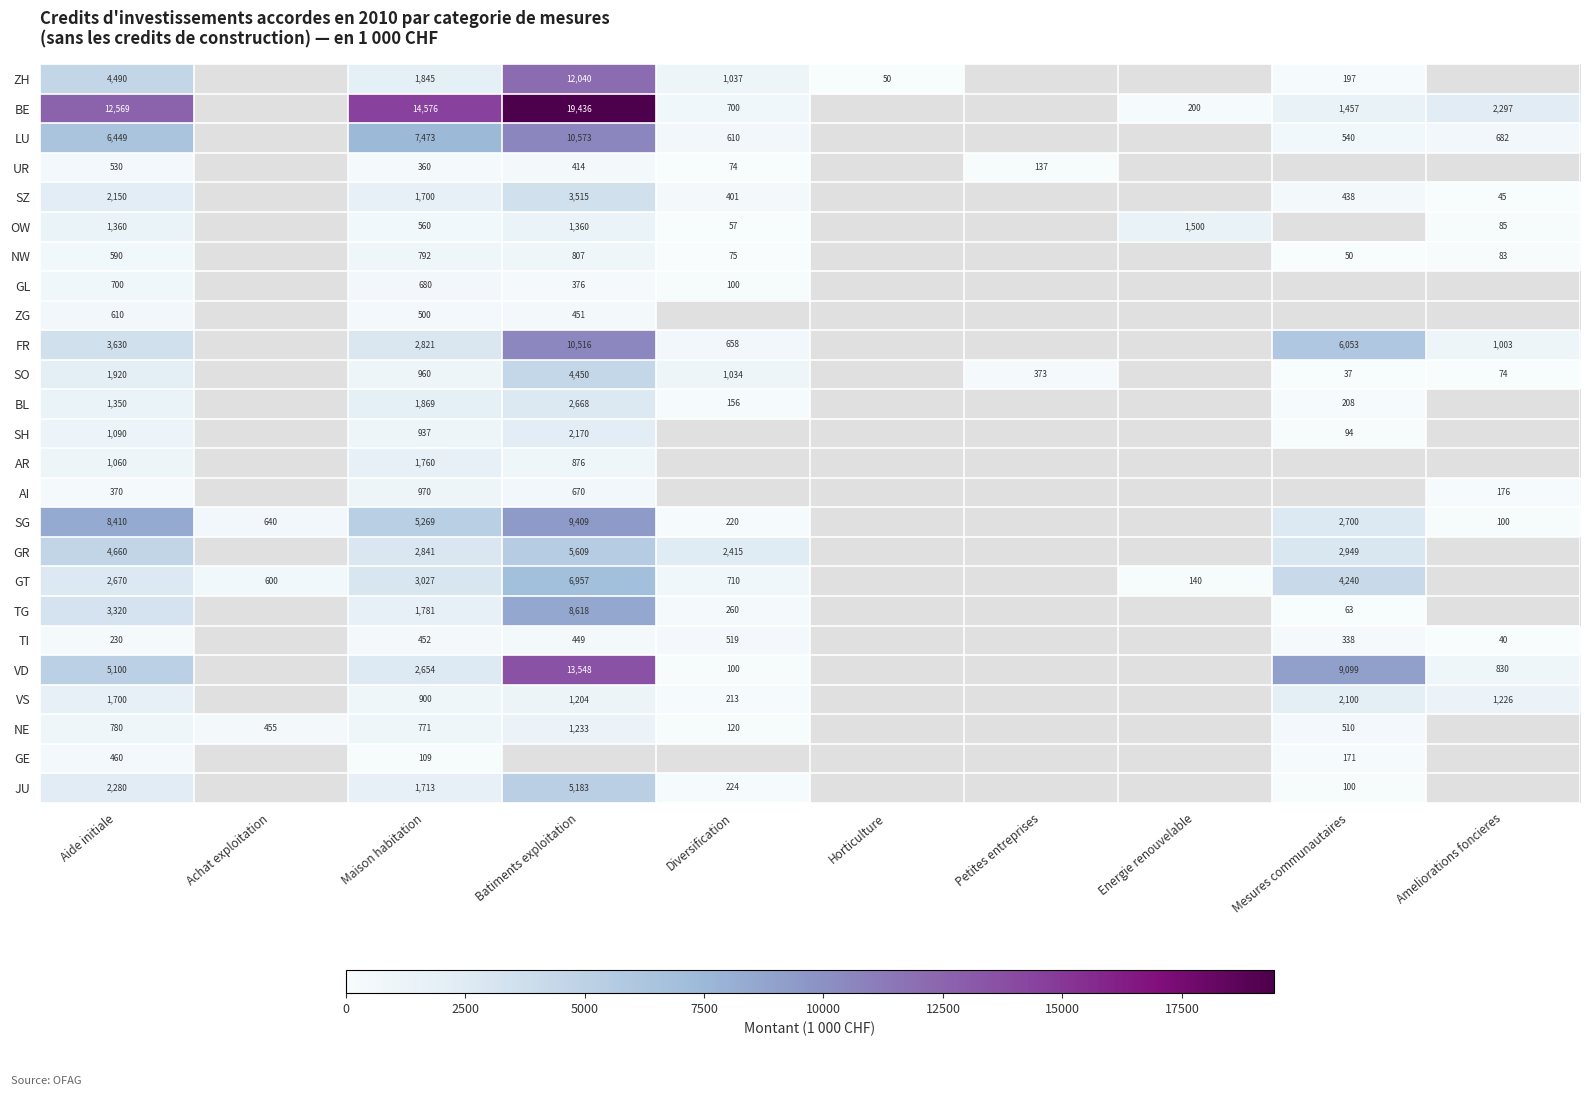

At how many categories does at least one series exceed 11844?

3